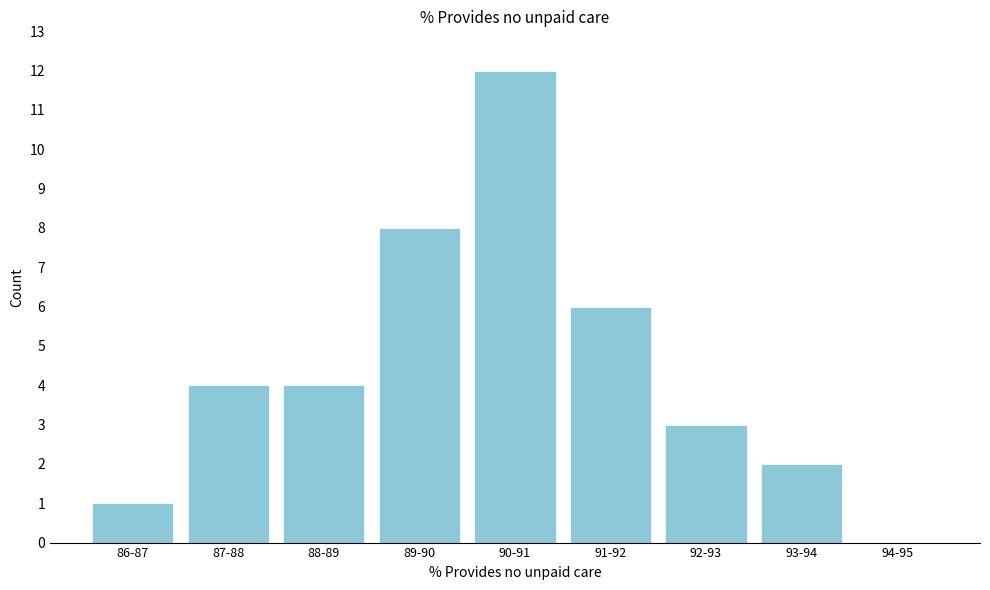

Reading right to left, list all the values displayed in this chart.

94-95=0	93-94=2	92-93=3	91-92=6	90-91=12	89-90=8	88-89=4	87-88=4	86-87=1